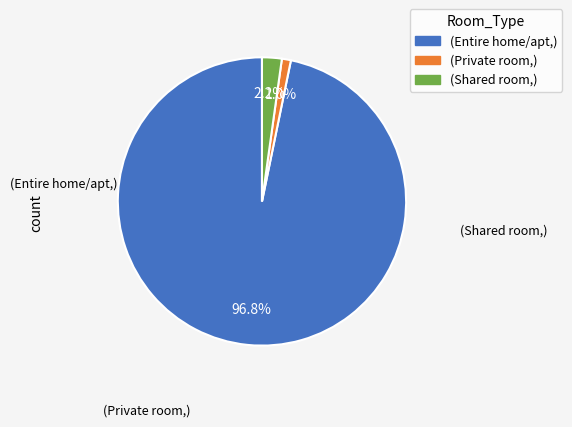

Which slice is the smallest?

(Private room,)